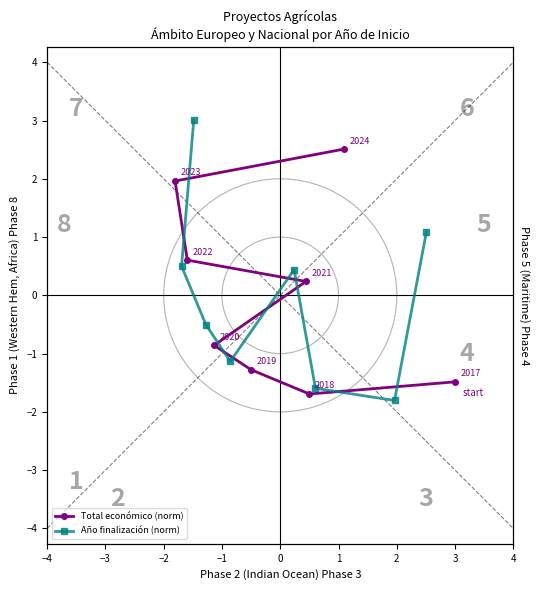

What is the minimum value shown in the chart?

-1.8